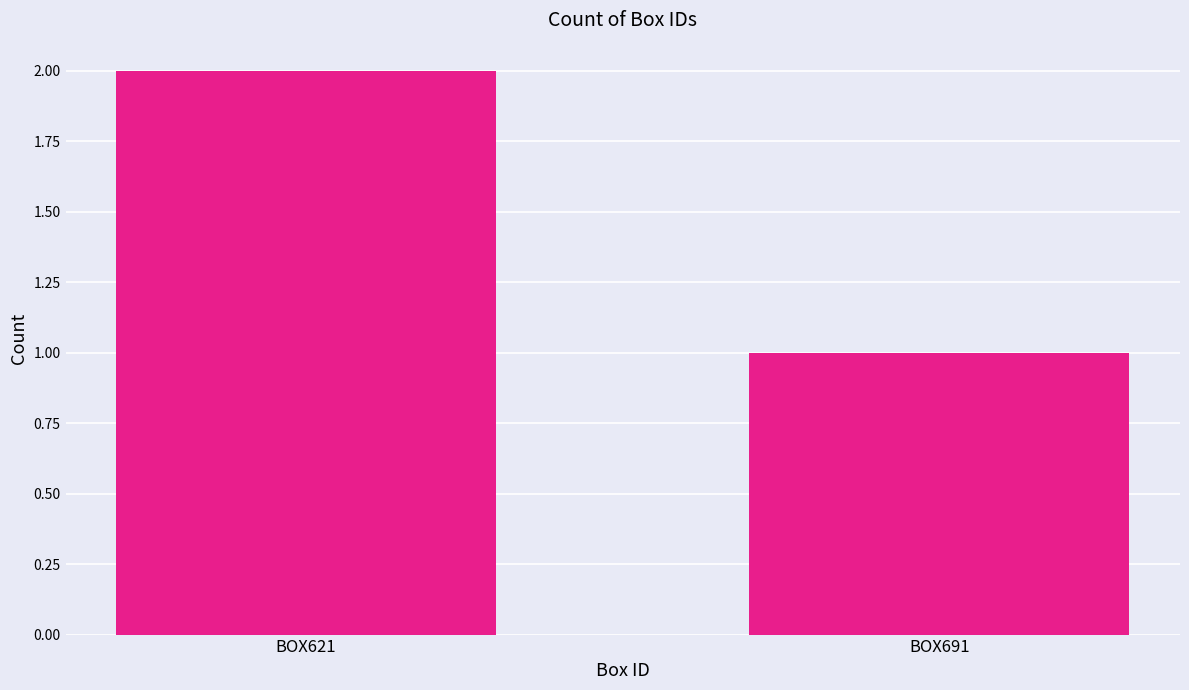

What is the value of the 2nd bar from the left?

1